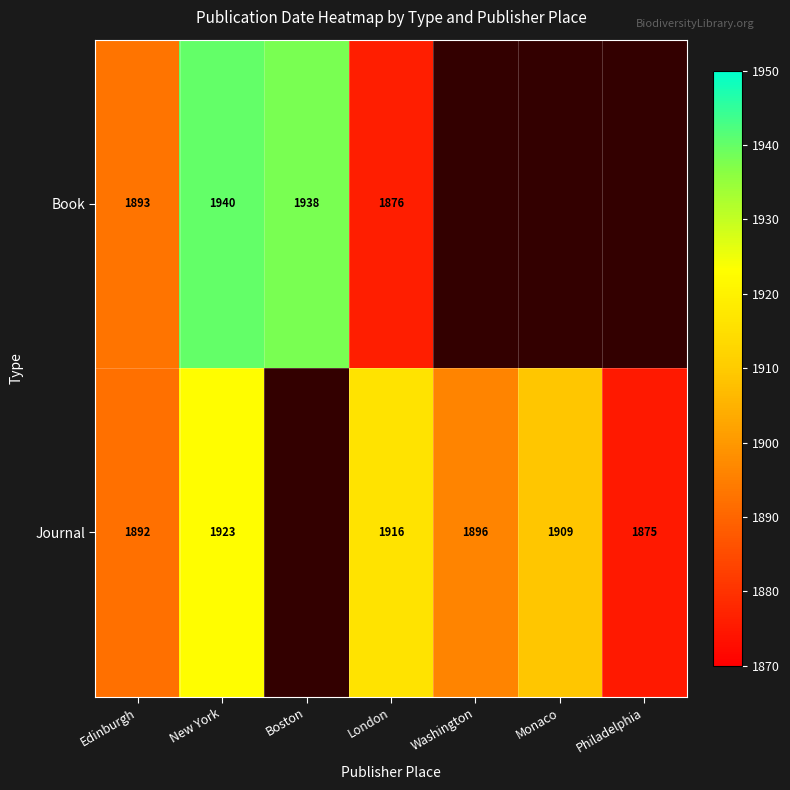

Which series changed the most between Edinburgh and New York?

Book